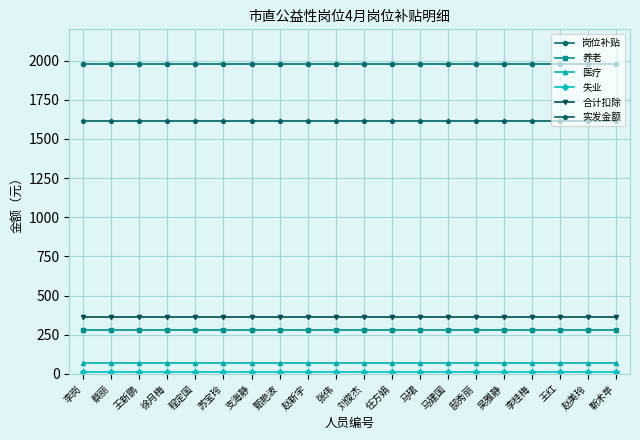

What is the maximum value shown in the chart?

1980.0